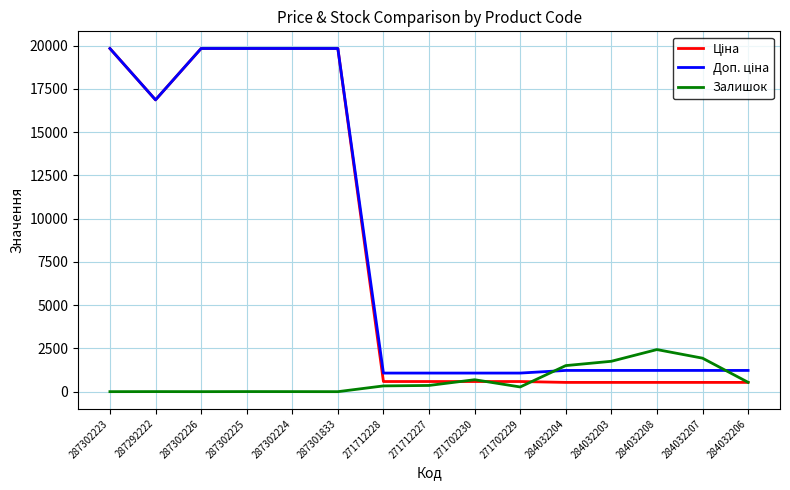

What is the maximum value shown in the chart?

19831.1